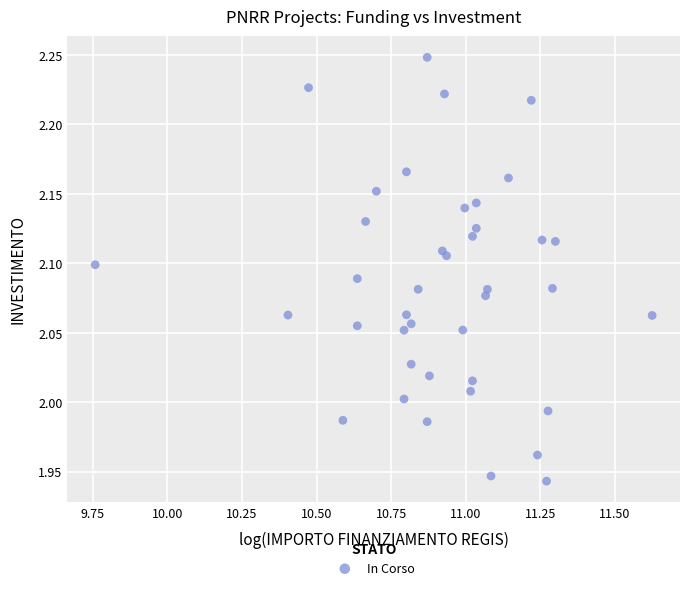

What is the range of Y values (max minus min)?

0.3